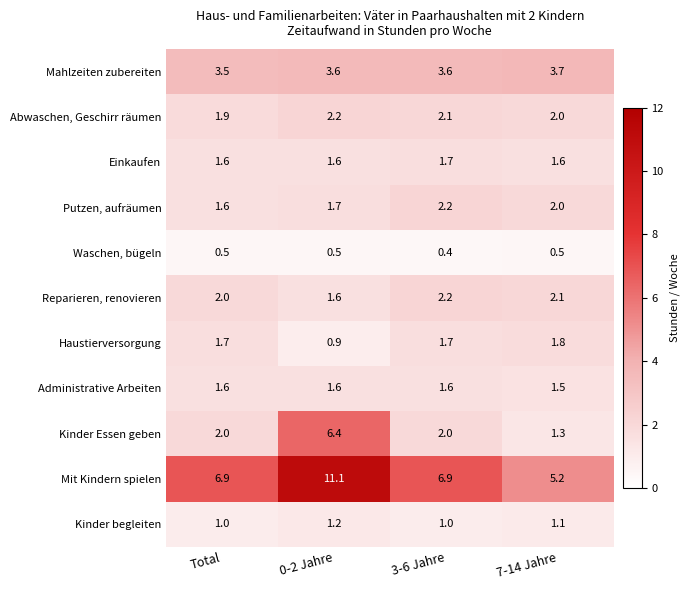

At which label does Abwaschen, Geschirr räumen first exceed 2?

0-2 Jahre